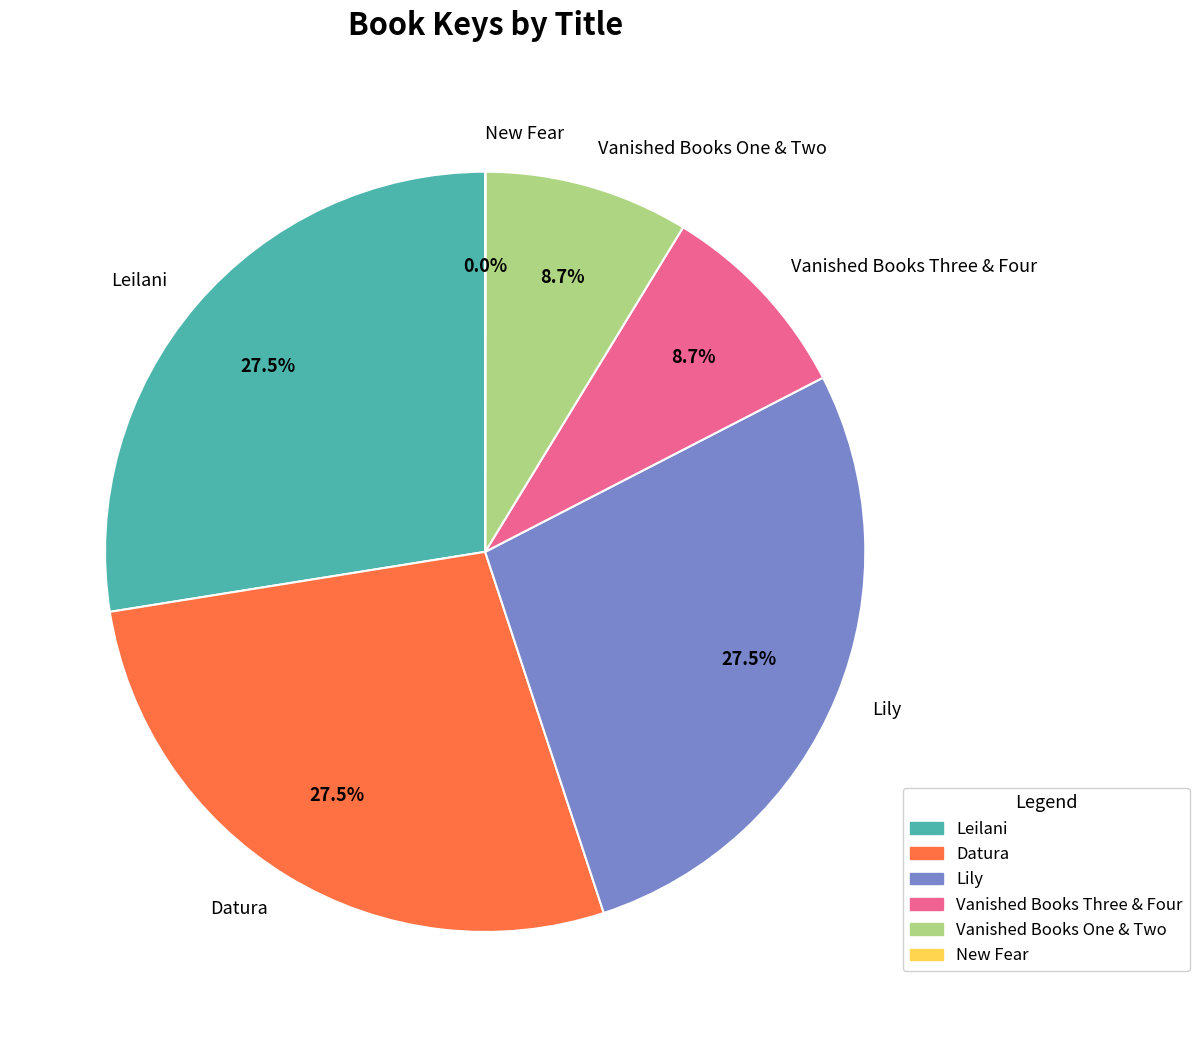

Does Lily represent more than half of the total?

No